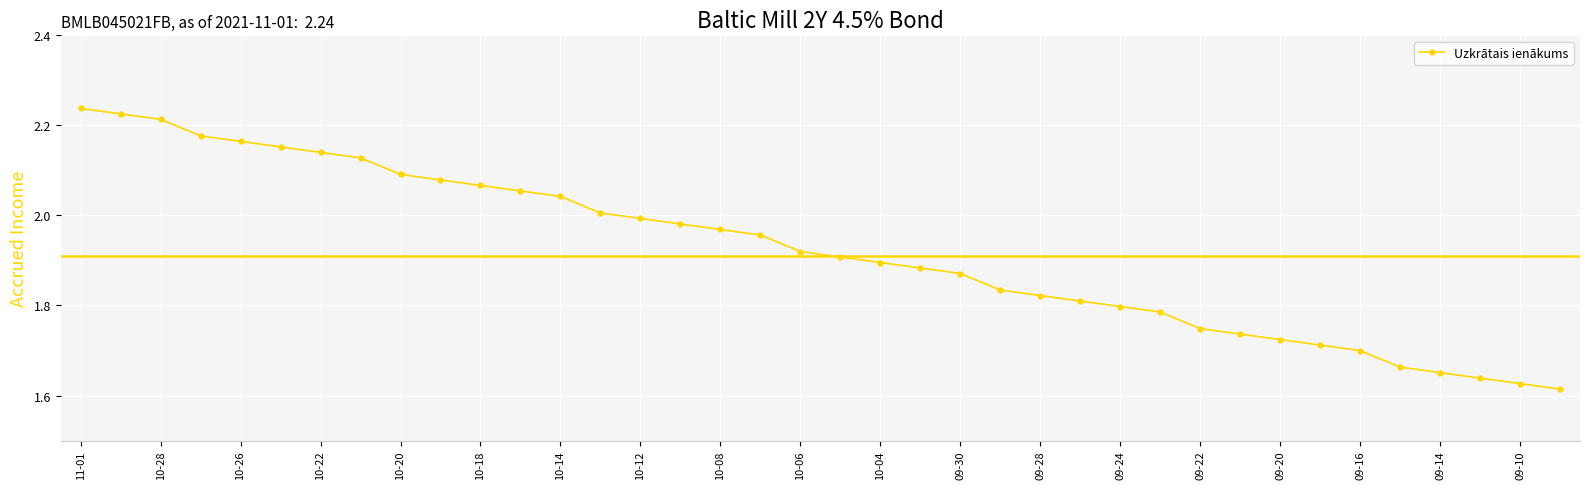

How many data points does each series have?

38